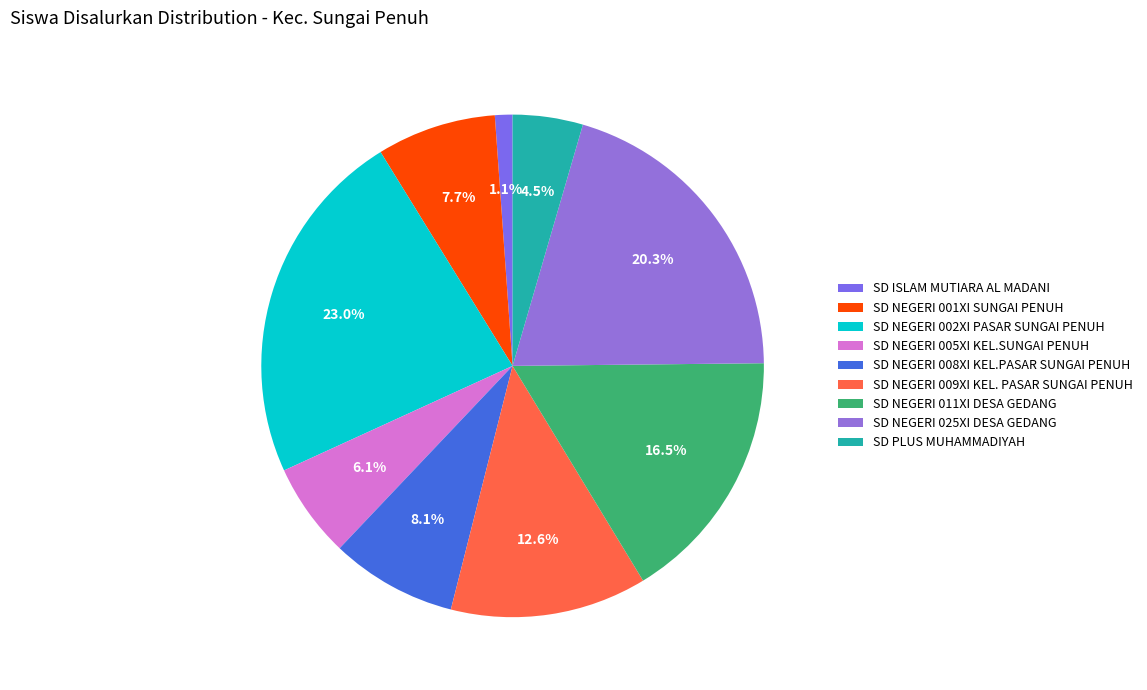

Which category has the biggest portion of the pie?

SD NEGERI 002XI PASAR SUNGAI PENUH